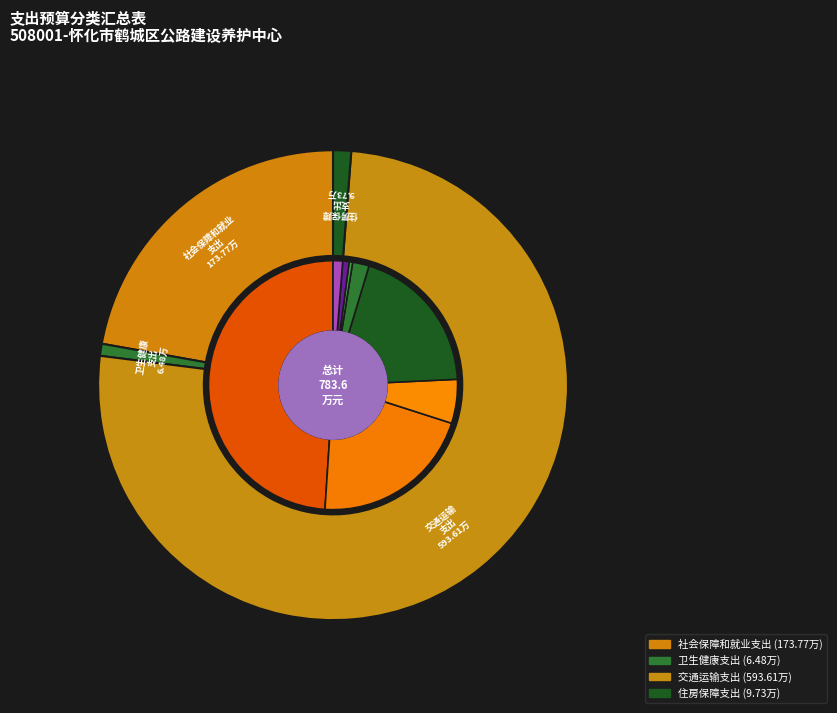

Combined, do 交通运输支出 and 卫生健康支出 account for over 50%?

Yes